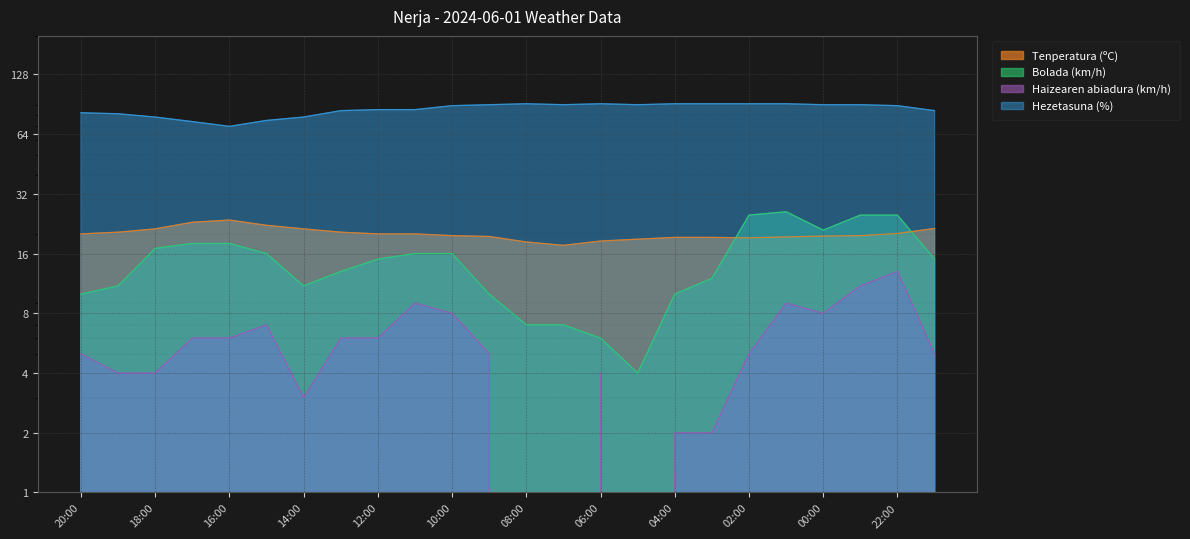

Read the Bolada (km/h) value at 20:00.

10.0